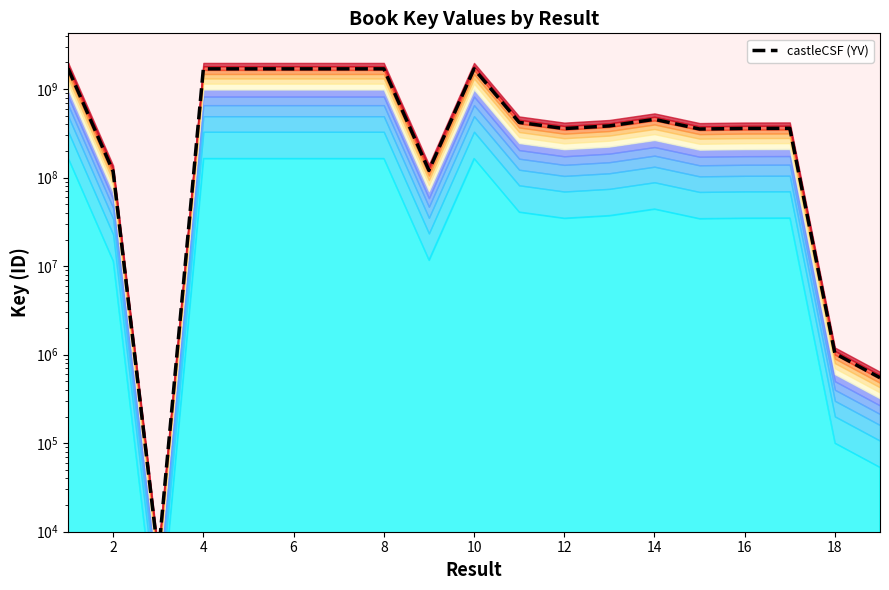

Count the number of data series in this chart.

1